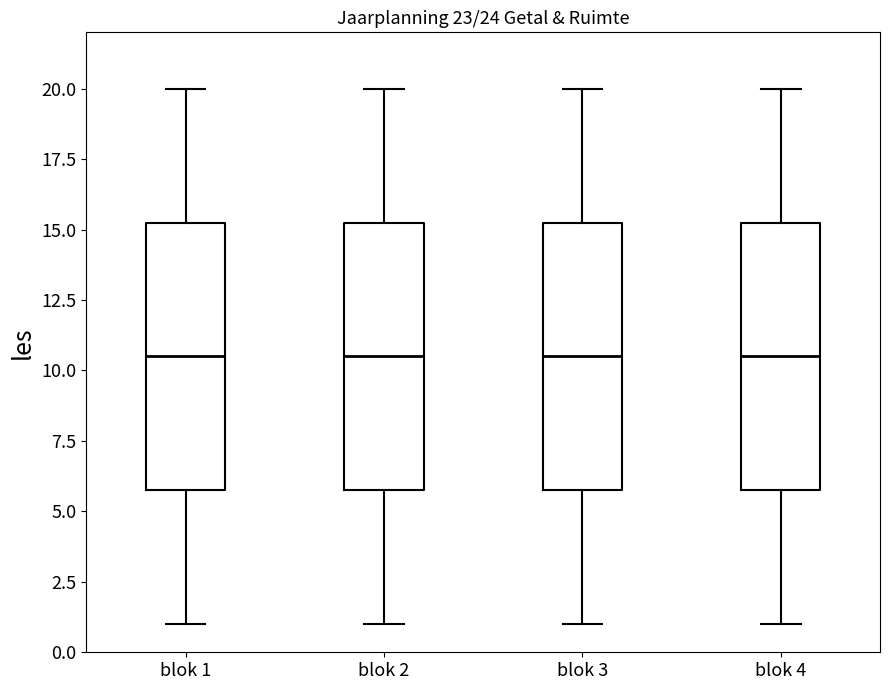

Reading left to right, read every box against the y-axis: the position of its median line, the range the box covers, and the ends of its whiskers. The values are not printed on the chart, so give them approximately, as read against the axis.

blok 1: median 10.5, box 6.0 to 15.5, whiskers 1.0 to 20.0
blok 2: median 10.5, box 6.0 to 15.5, whiskers 1.0 to 20.0
blok 3: median 10.5, box 6.0 to 15.5, whiskers 1.0 to 20.0
blok 4: median 10.5, box 6.0 to 15.5, whiskers 1.0 to 20.0